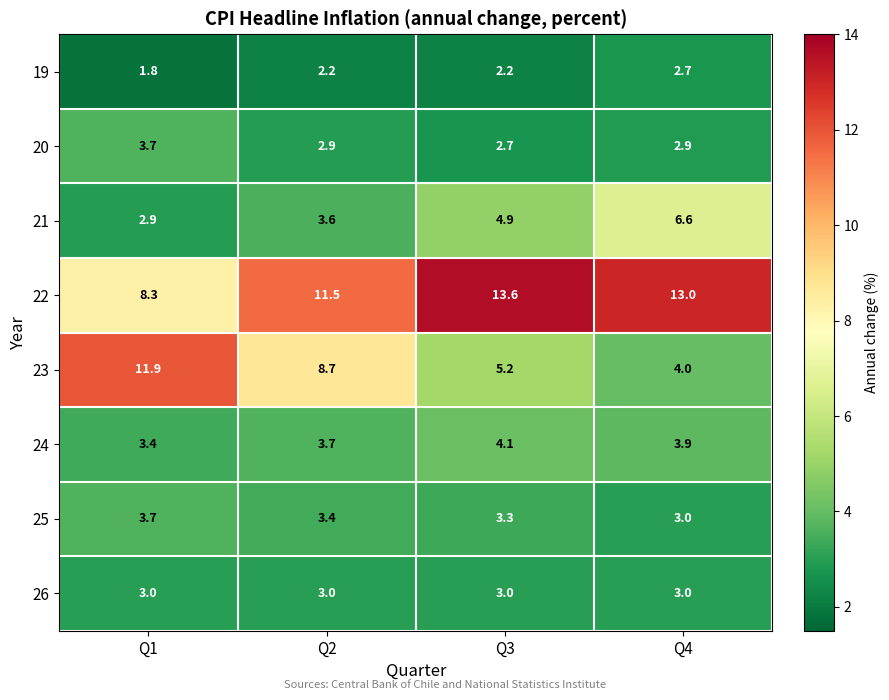

Which series has the largest range (max minus min)?

23